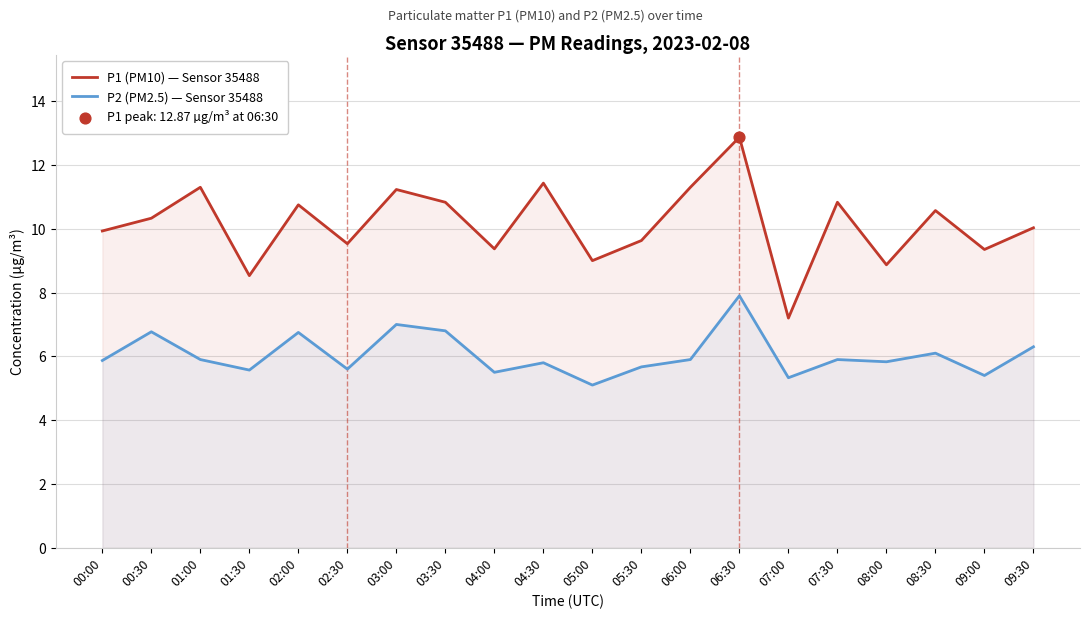

At how many categories does at least one series exceed 9?

16